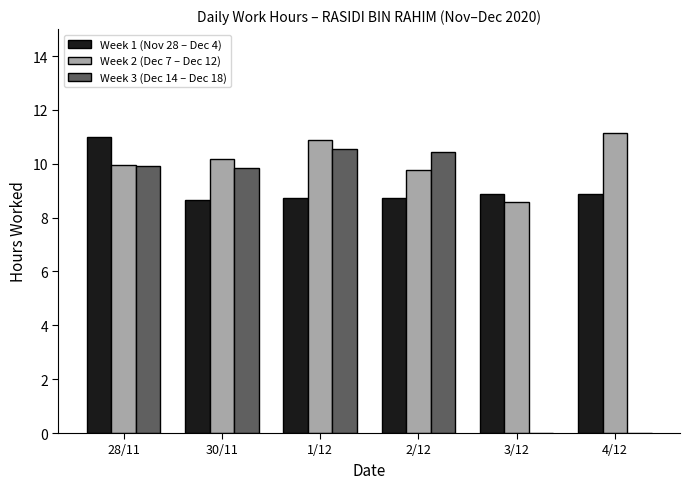

What is the sum of the Week 1 (Nov 28 – Dec 4) values at 3/12 and 2/12?

17.6